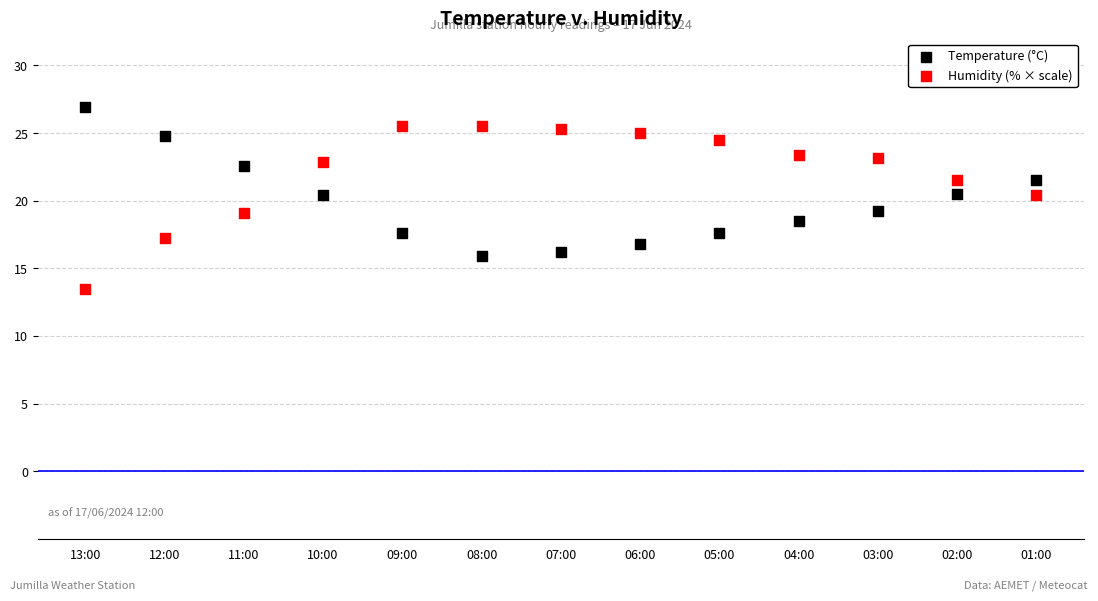

Which series has the largest Y range (max minus min)?

Humidity (% × scale)